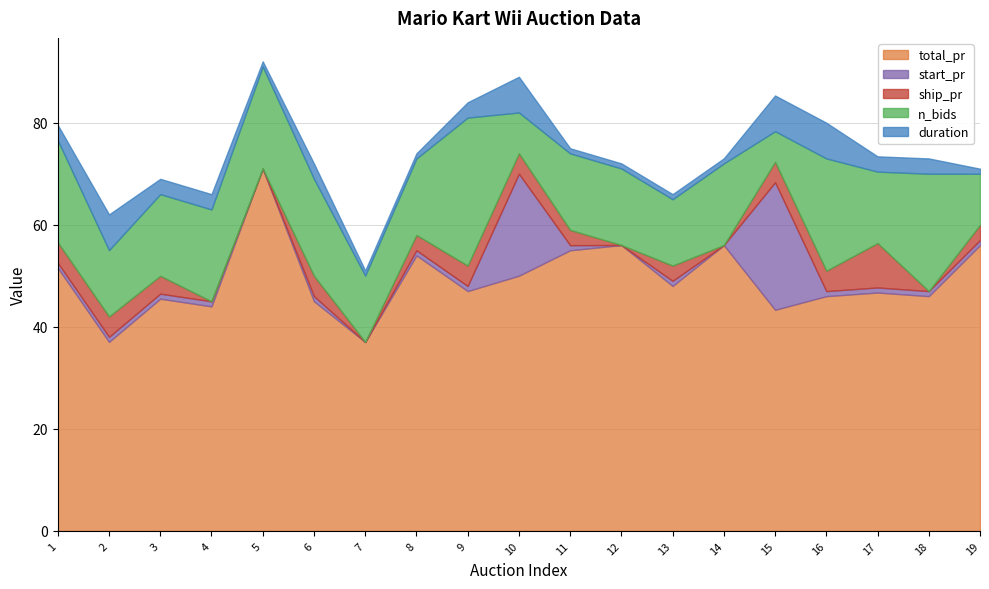

What is the sum of the start_pr values at 11 and 6?

2.0